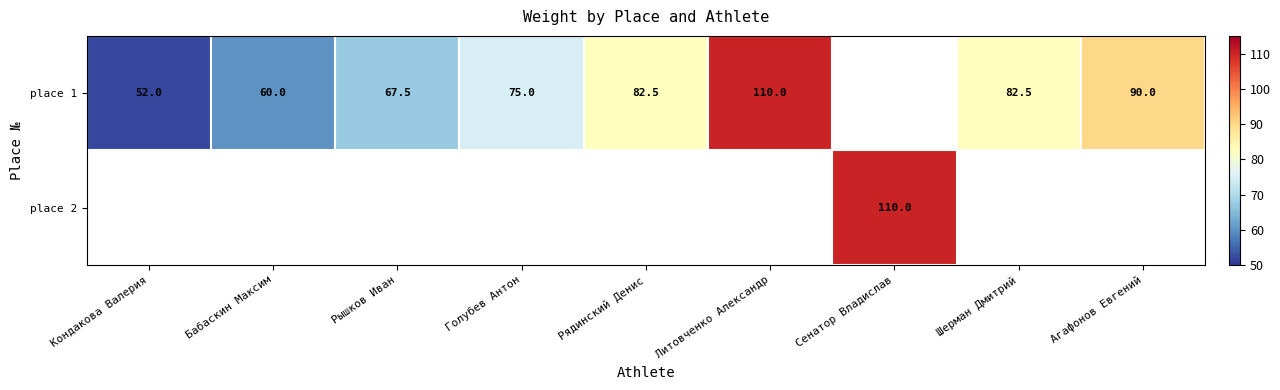

What is the greatest value displayed?

110.0